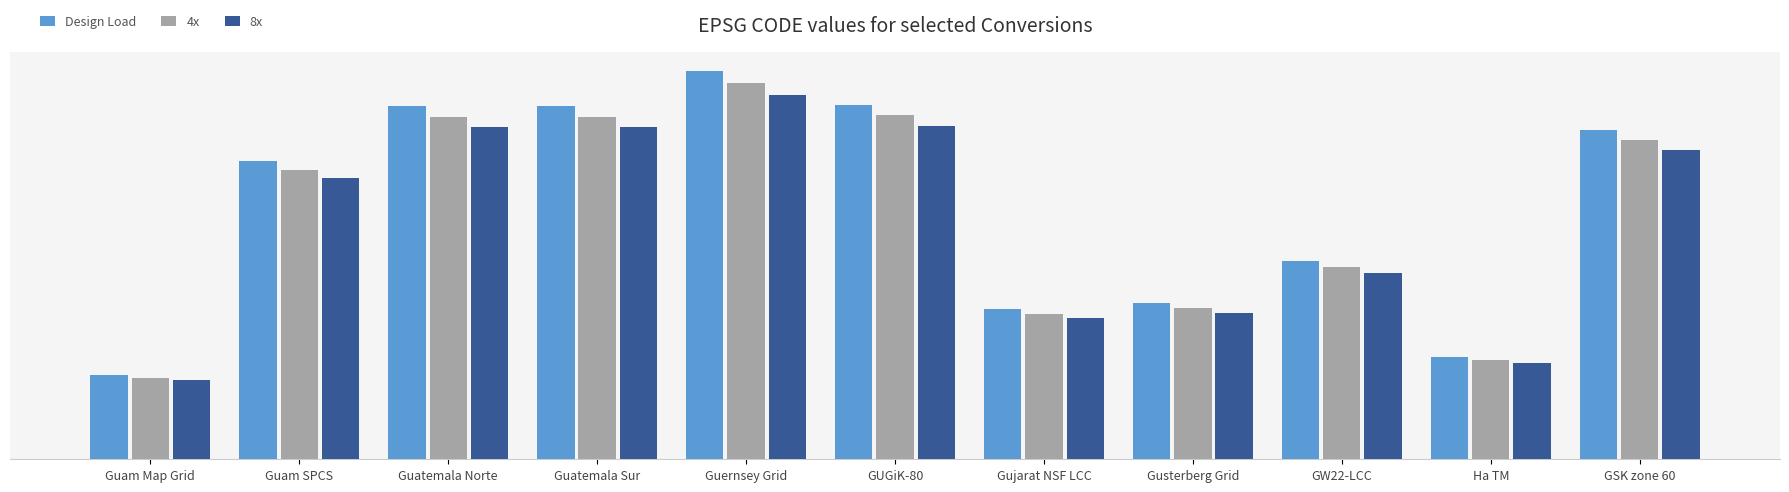

What is the difference between the highest and lowest values at GSK zone 60?

1017.6